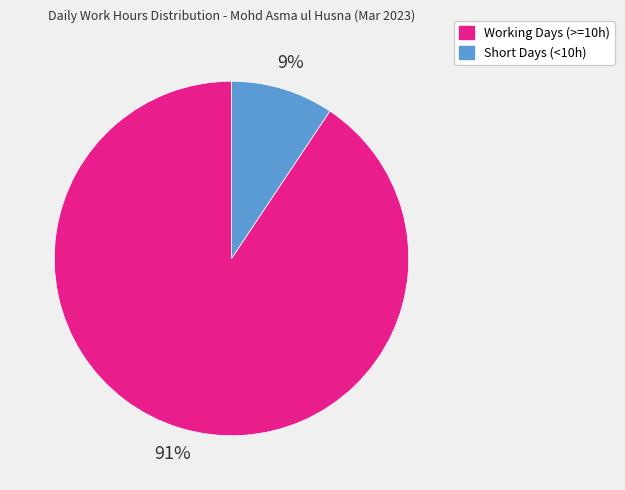

To the nearest percent, what is the average slice percentage?

50%